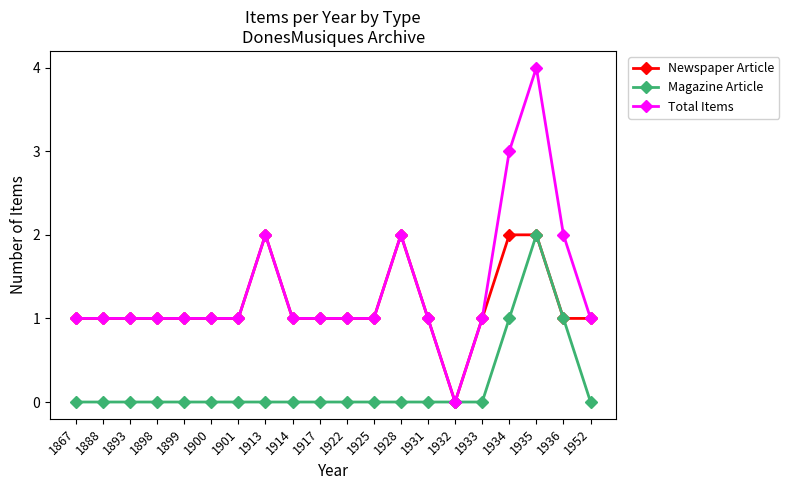

Is the value of Total Items at 1928 greater than the value of Magazine Article at 1931?

Yes